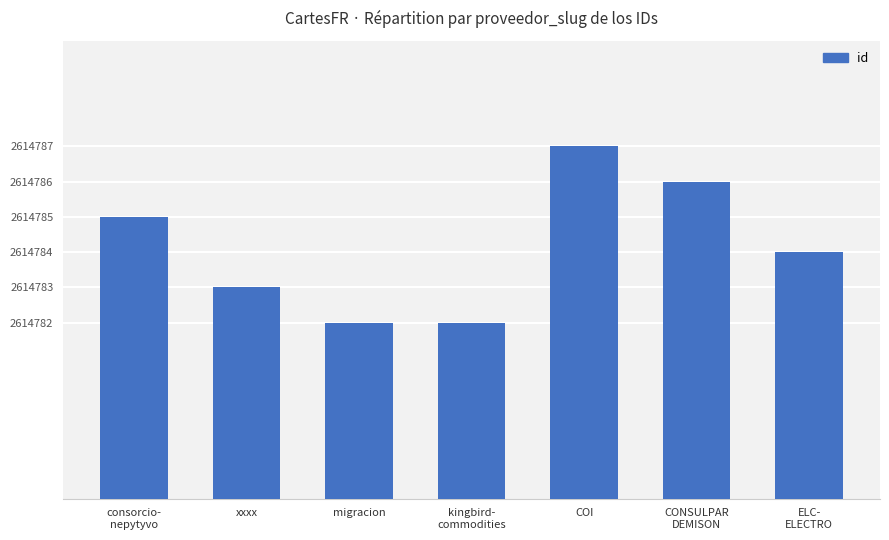

Where is the data nearest to the value 2614784?

ELC-
ELECTRO